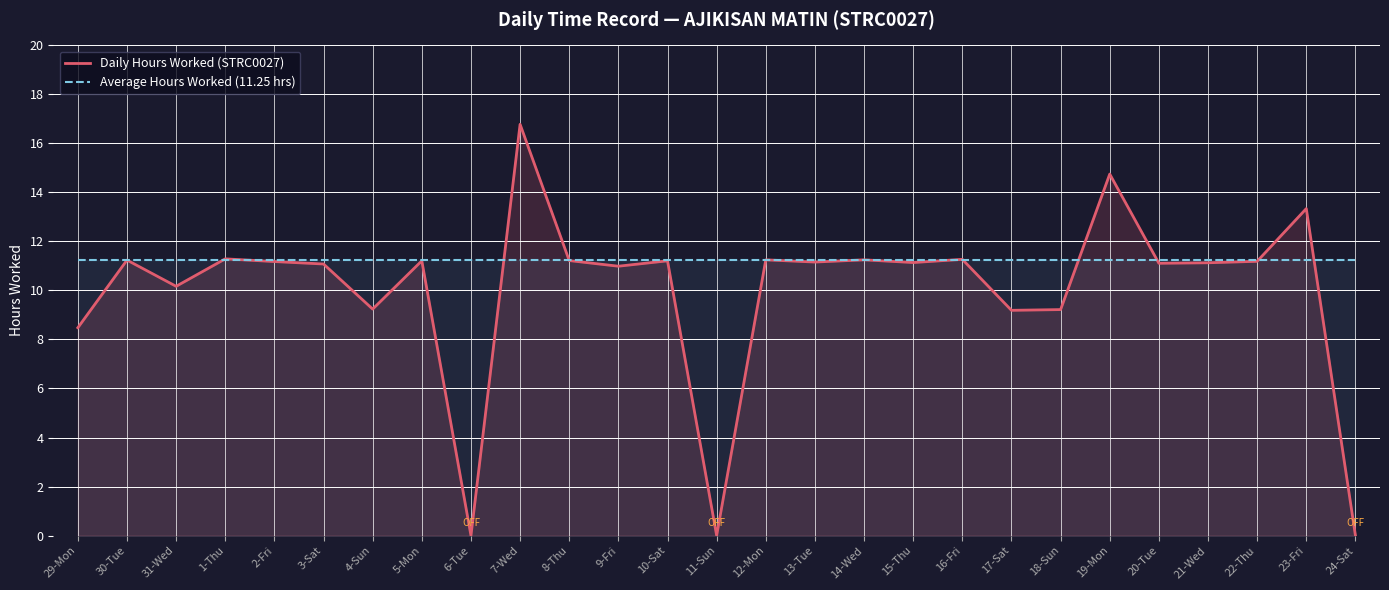

What is the total value across all series at 13-Tue?

22.4